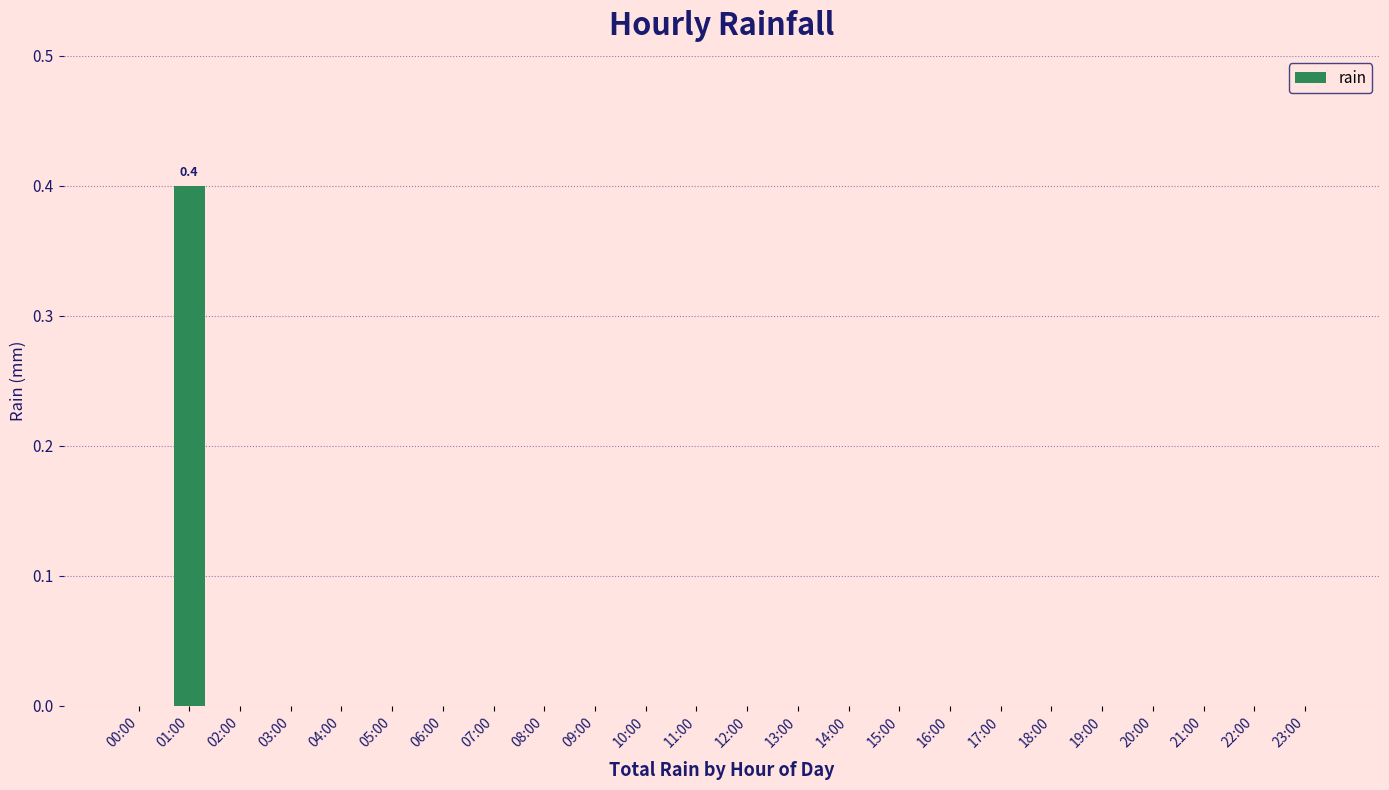

Reading right to left, transcribe all the data shown in this chart.

23:00=0.0	22:00=0.0	21:00=0.0	20:00=0.0	19:00=0.0	18:00=0.0	17:00=0.0	16:00=0.0	15:00=0.0	14:00=0.0	13:00=0.0	12:00=0.0	11:00=0.0	10:00=0.0	09:00=0.0	08:00=0.0	07:00=0.0	06:00=0.0	05:00=0.0	04:00=0.0	03:00=0.0	02:00=0.0	01:00=0.4	00:00=0.0